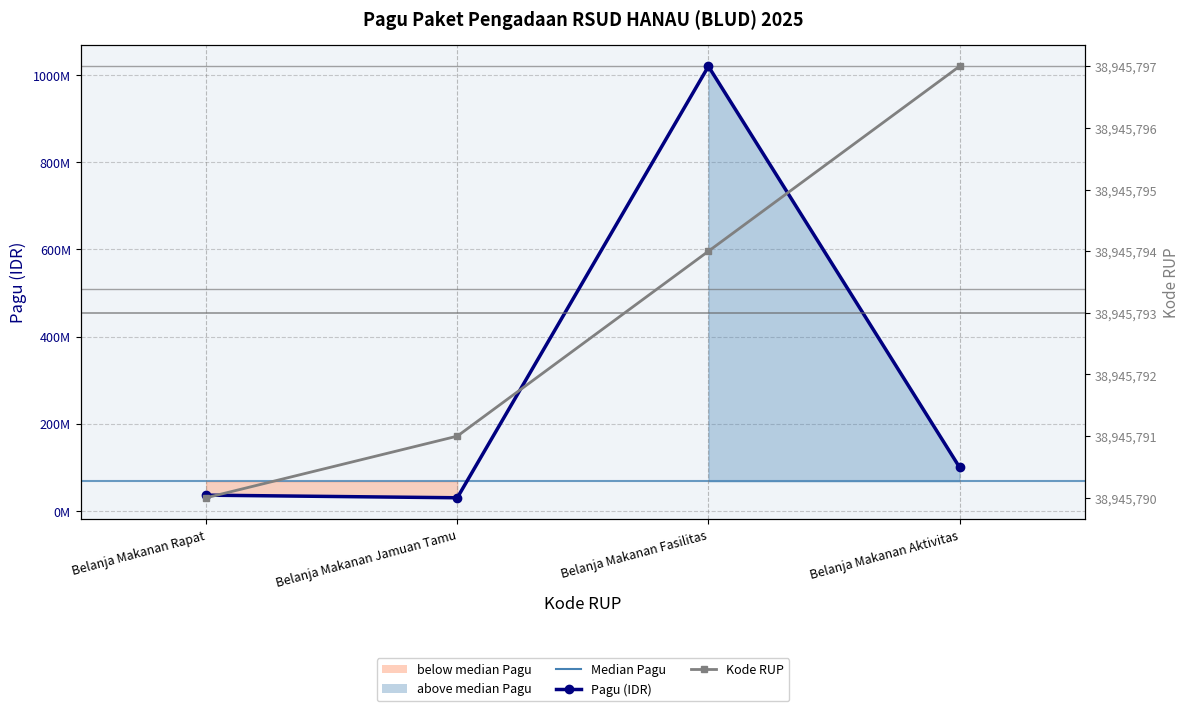

List the series in order of their peak value, lowest first.

Kode RUP, Pagu